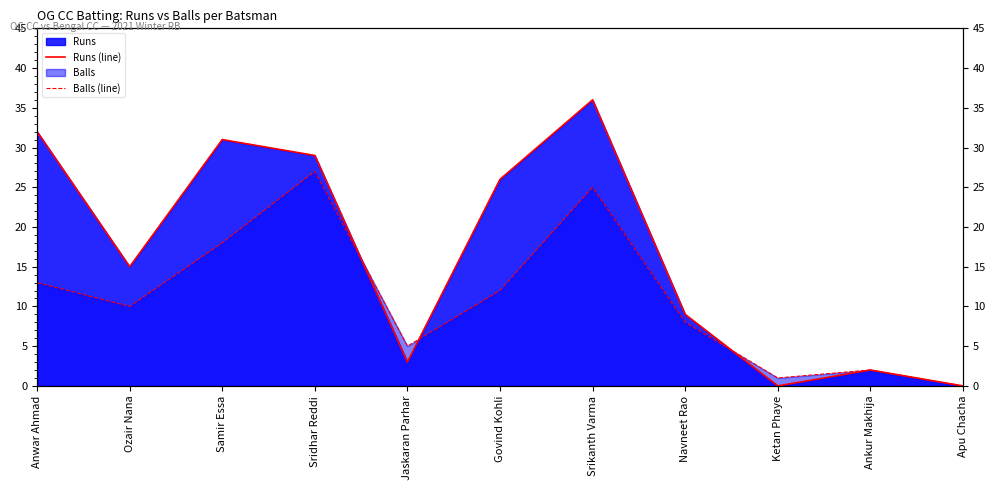

Reading left to right, list all the values displayed in this chart.

Runs (line): 32	15	31	29	3	26	36	9	0	2	0
Balls (line): 13	10	18	27	5	12	25	8	1	2	0